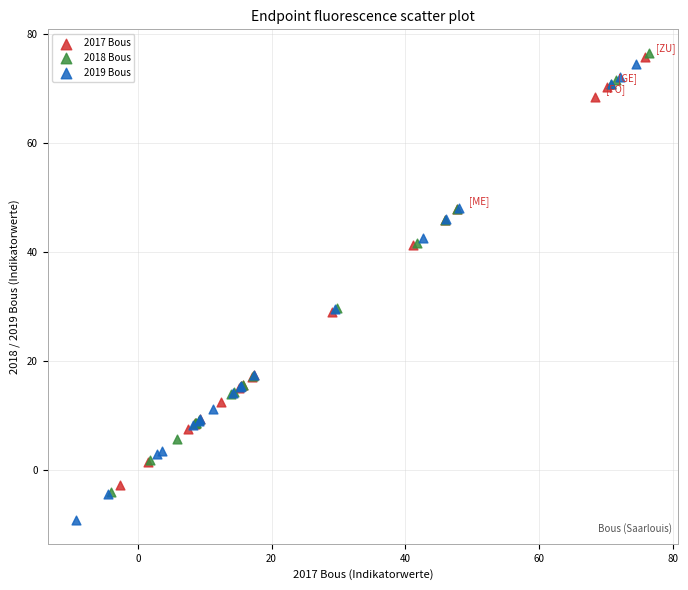

Which series contains the lowest Y value?

2019 Bous